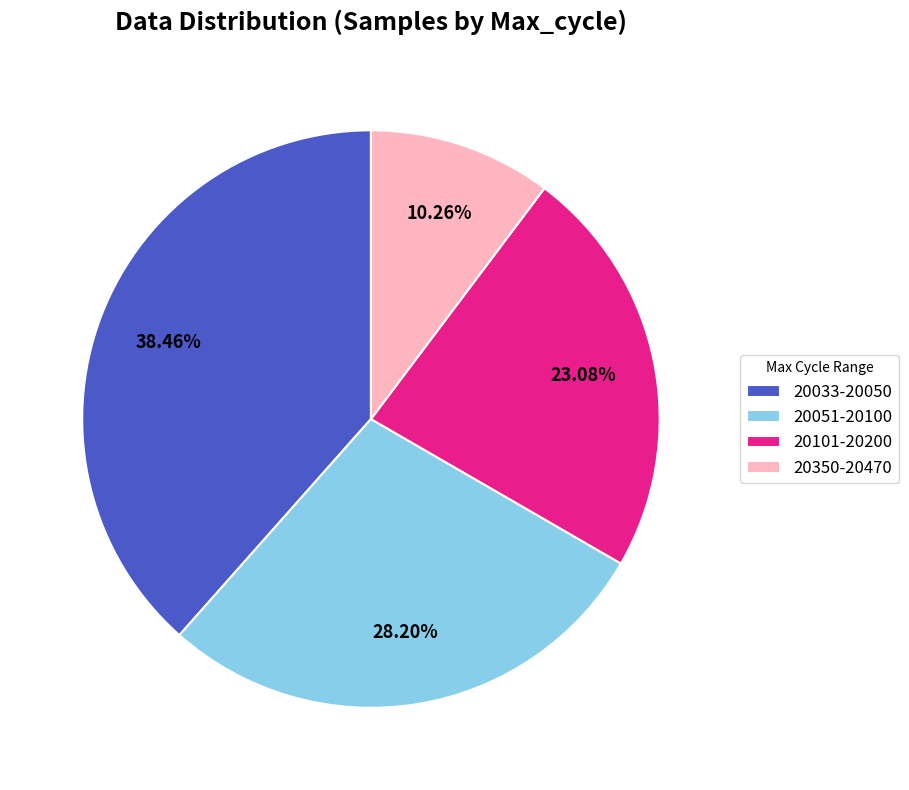

Is the sum of 20033-20050 and 20051-20100 greater than half?

Yes